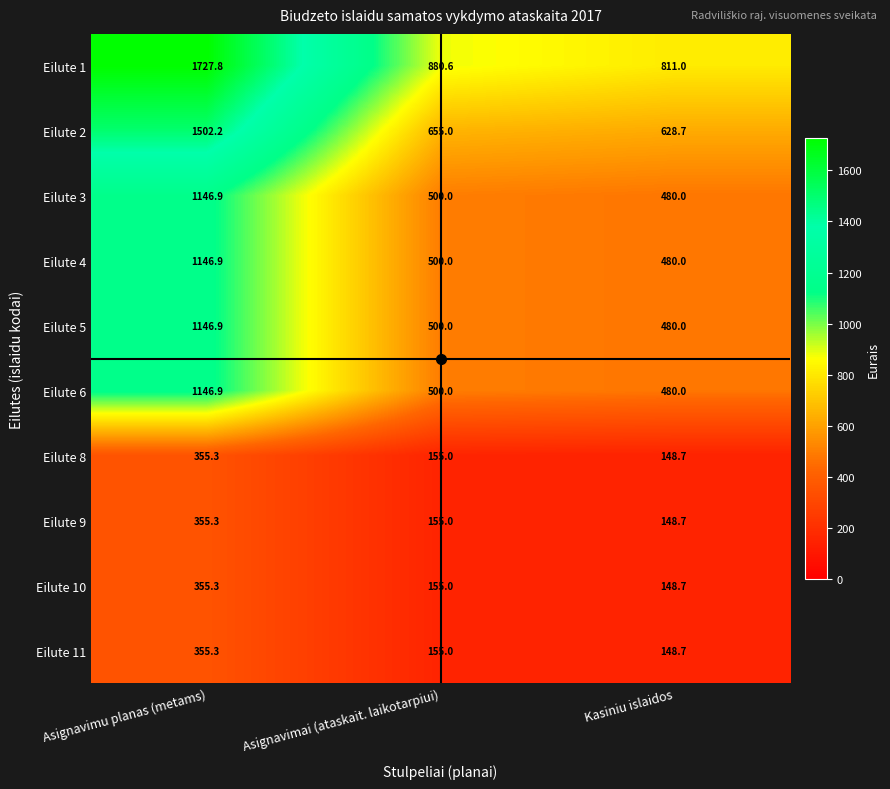

What is the minimum value shown in the chart?

148.7